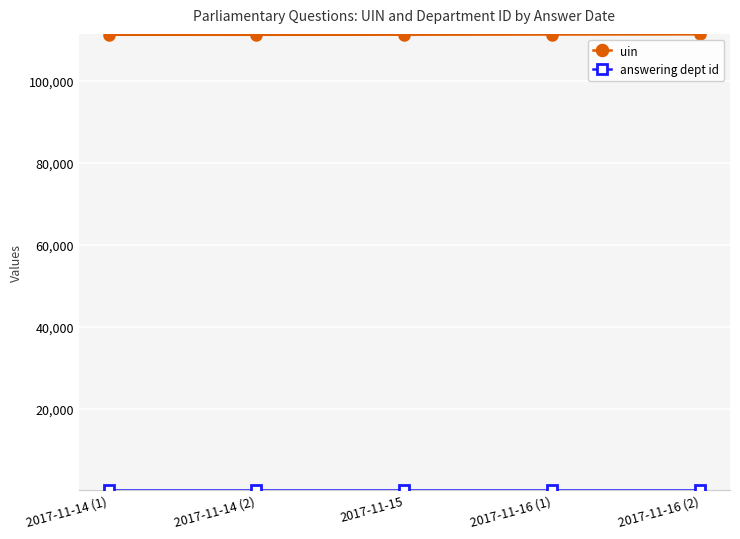

Does the chart have visible grid lines?

Yes